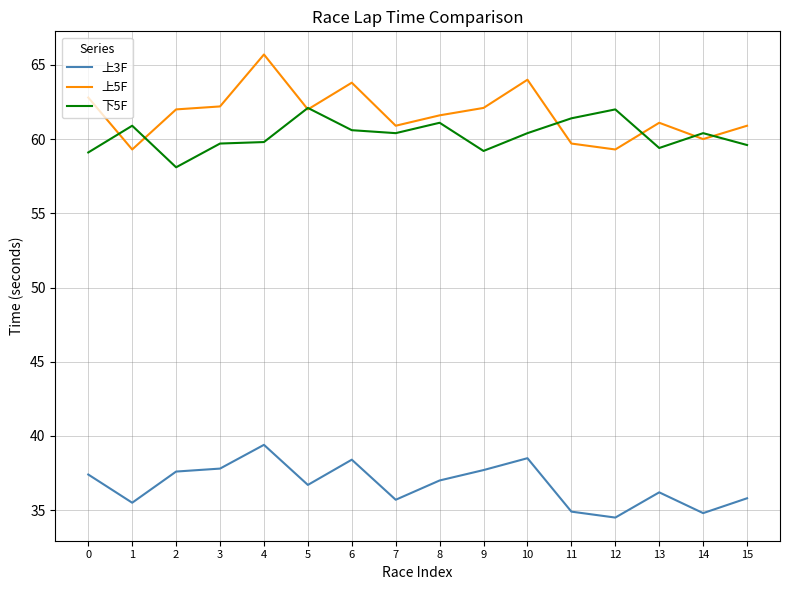

Where is the first local minimum for 上3F?

1